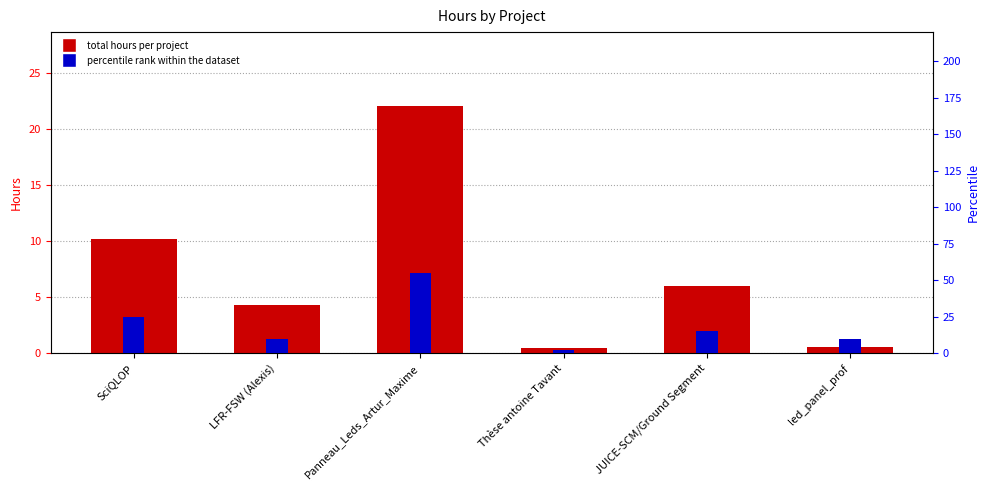

List the labels in order of total hours per project value, smallest first.

Thèse antoine Tavant, led_panel_prof, LFR-FSW (Alexis), JUICE-SCM/Ground Segment, SciQLOP, Panneau_Leds_Artur_Maxime